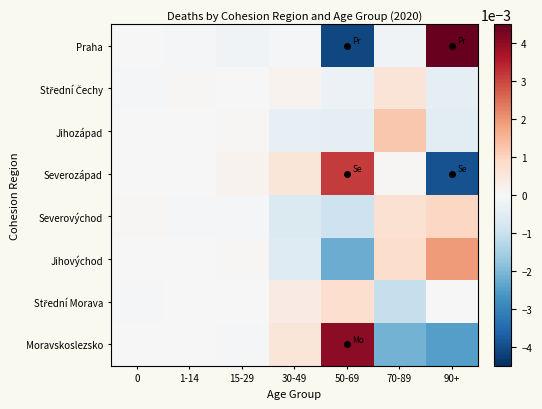

At how many categories does at least one series exceed 0?

7